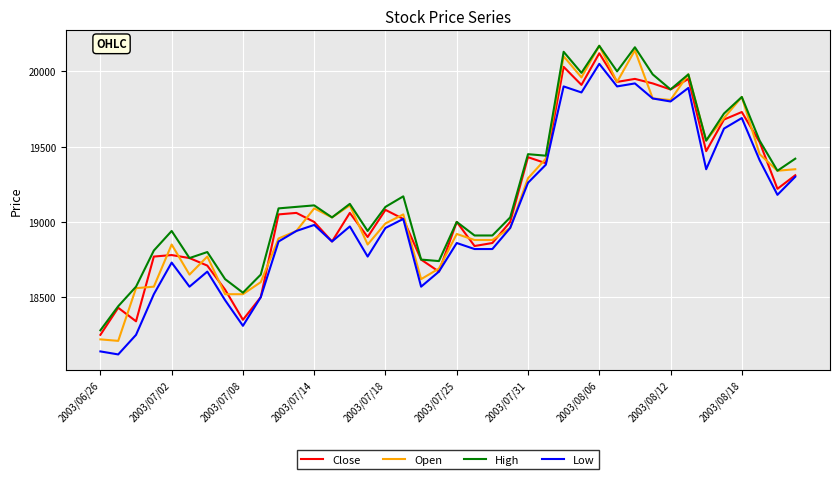

Reading left to right, what are all the values shown in this chart?

Close: 18250	18430	18340	18770	18780	18760	18710	18550	18350	18500	19050	19060	19000	18870	19060	18900	19080	19020	18750	18670	19000	18840	18860	19000	19430	19390	20030	19910	20120	19930	19950	19920	19880	19950	19470	19680	19730	19530	19220	19310
Open: 18220	18210	18560	18570	18850	18650	18770	18520	18520	18600	18890	18940	19090	19030	19110	18850	18990	19050	18620	18690	18920	18880	18880	18960	19290	19420	20100	19960	20170	19930	20140	19820	19810	19980	19540	19690	19830	19450	19340	19350
High: 18280	18440	18570	18810	18940	18760	18800	18620	18530	18650	19090	19100	19110	19030	19120	18940	19100	19170	18750	18740	19000	18910	18910	19030	19450	19440	20130	19990	20170	20000	20160	19980	19880	19980	19540	19720	19830	19540	19340	19420
Low: 18140	18120	18250	18520	18730	18570	18670	18480	18310	18500	18870	18940	18980	18870	18970	18770	18960	19020	18570	18670	18860	18820	18820	18960	19260	19380	19900	19860	20050	19900	19920	19820	19800	19890	19350	19620	19690	19410	19180	19300